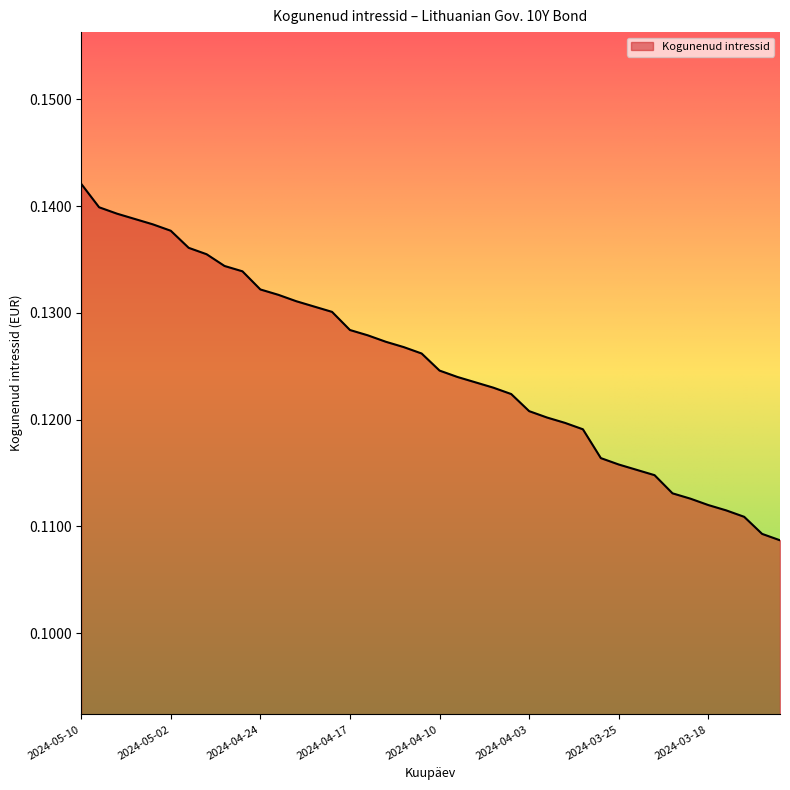

Reading left to right, extract all data points from this chart.

2024-05-10=0.1	2024-05-08=0.1	2024-05-07=0.1	2024-05-06=0.1	2024-05-03=0.1	2024-05-02=0.1	2024-04-30=0.1	2024-04-29=0.1	2024-04-26=0.1	2024-04-25=0.1	2024-04-24=0.1	2024-04-23=0.1	2024-04-22=0.1	2024-04-19=0.1	2024-04-18=0.1	2024-04-17=0.1	2024-04-16=0.1	2024-04-15=0.1	2024-04-12=0.1	2024-04-11=0.1	2024-04-10=0.1	2024-04-09=0.1	2024-04-08=0.1	2024-04-05=0.1	2024-04-04=0.1	2024-04-03=0.1	2024-04-02=0.1	2024-03-28=0.1	2024-03-27=0.1	2024-03-26=0.1	2024-03-25=0.1	2024-03-22=0.1	2024-03-21=0.1	2024-03-20=0.1	2024-03-19=0.1	2024-03-18=0.1	2024-03-15=0.1	2024-03-14=0.1	2024-03-13=0.1	2024-03-12=0.1